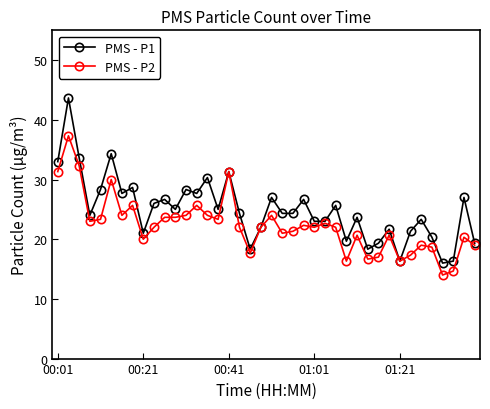

What is the difference between the second highest and minimum values in the PMS - P1 series?

18.3